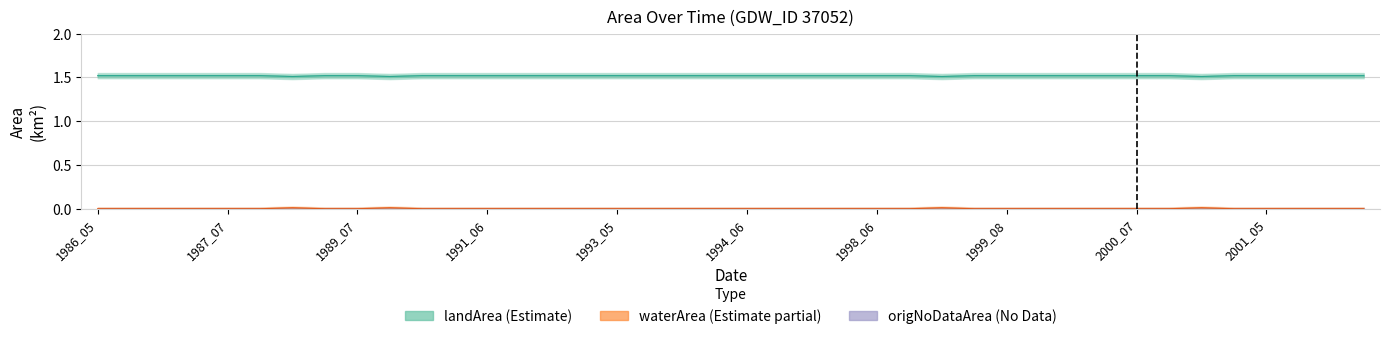

True or false: origNoDataArea and waterArea cross at least once.

False